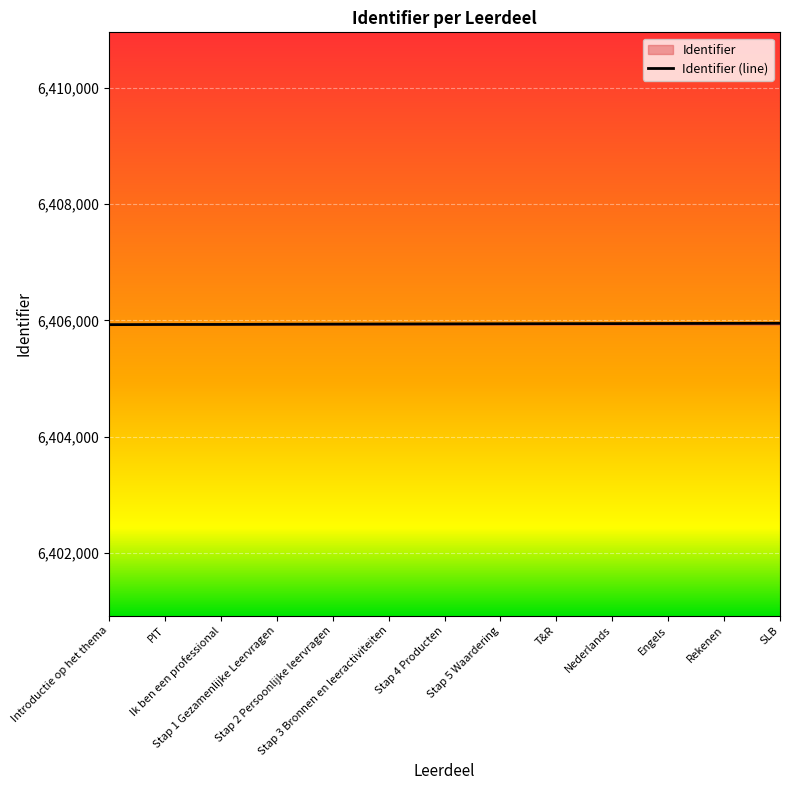

The chart shows a value of 4021802 at T&R. True or false?

False